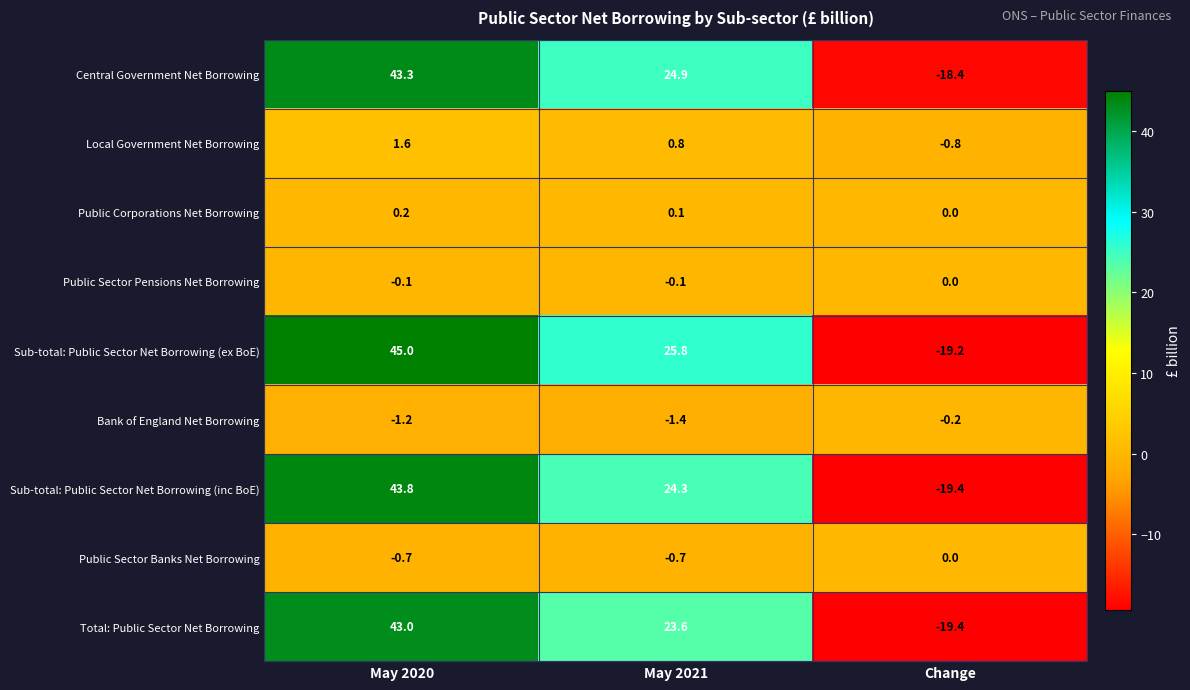

What is the sum of the Total: Public Sector Net Borrowing values at May 2020 and Change?

23.6